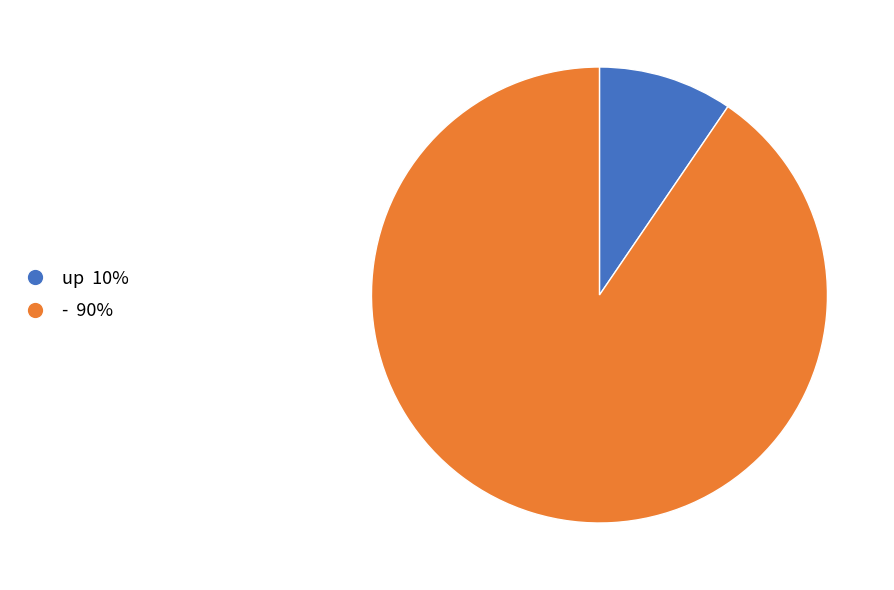

What is the ratio of the value at up to the value at -?

0.1